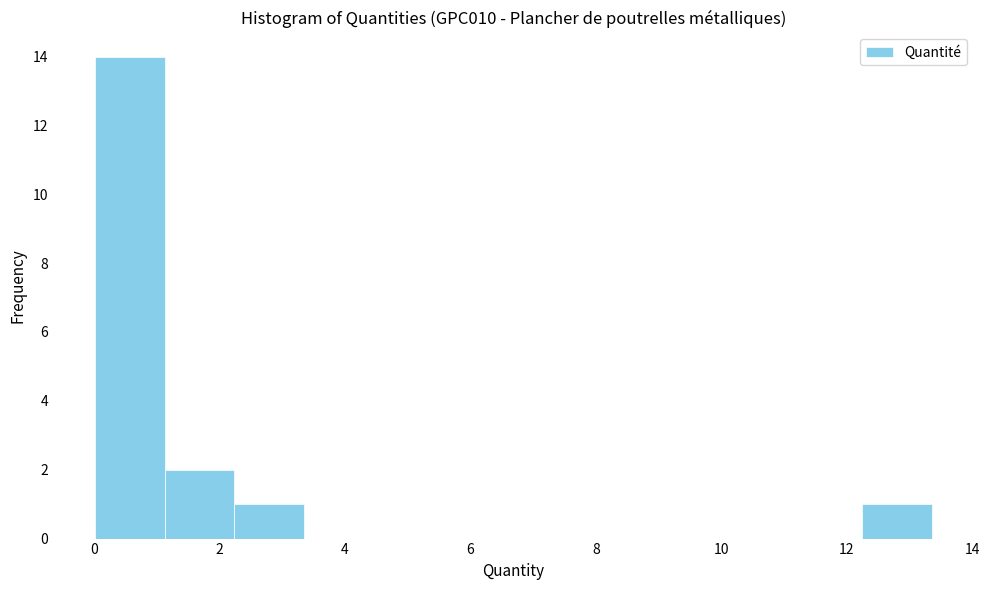

Reading left to right, transcribe this chart: for each bar, give the range it covers on the x-axis and its height. Neither the bar edges nor the heights are printed on the chart, so give them approximately, as read against the axes.

0.0 to 1.2: 14
1.2 to 2.2: 2
2.2 to 3.4: 1
3.4 to 4.4: 0
4.4 to 5.6: 0
5.6 to 6.6: 0
6.6 to 7.8: 0
7.8 to 9.0: 0
9.0 to 10.0: 0
10.0 to 11.2: 0
11.2 to 12.2: 0
12.2 to 13.4: 1